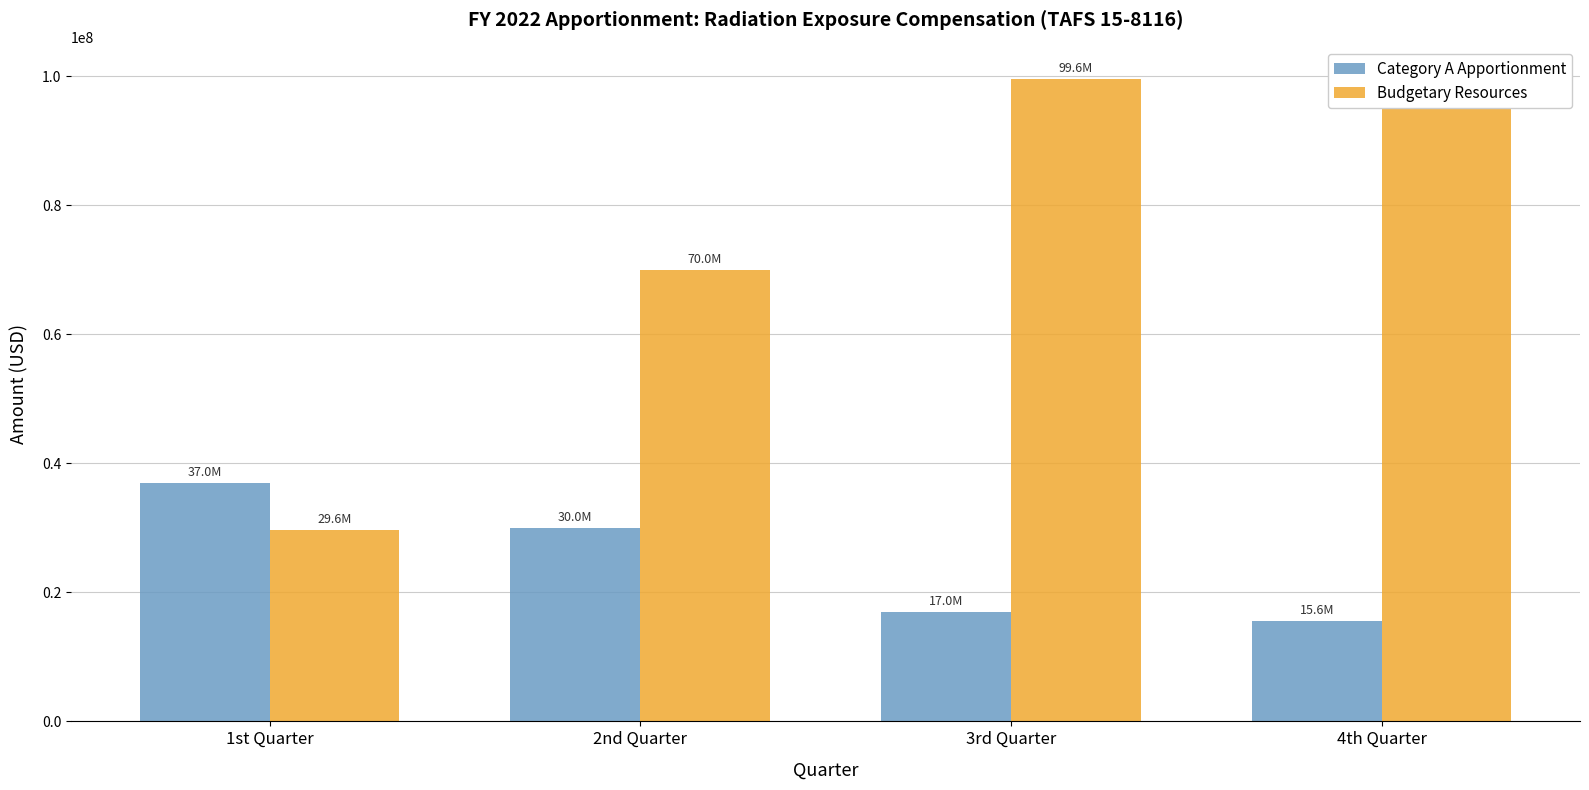

How many values in the Budgetary Resources series are below 99600000?

2